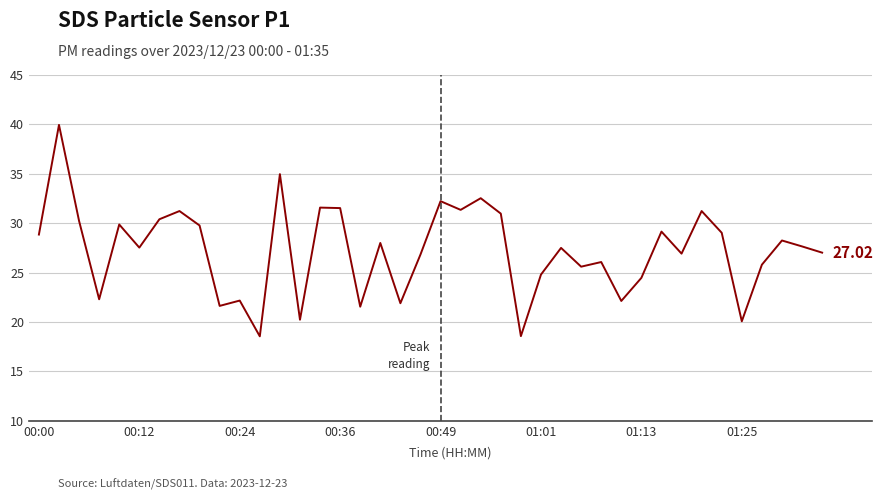

What is the difference between the maximum and minimum values?

21.4